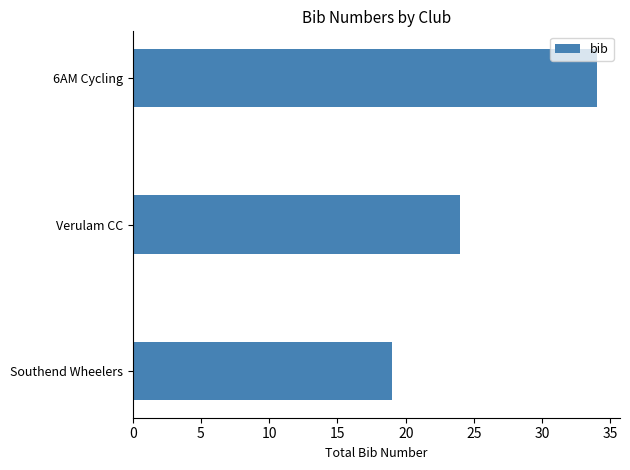

Does the chart contain stacked bars?

No